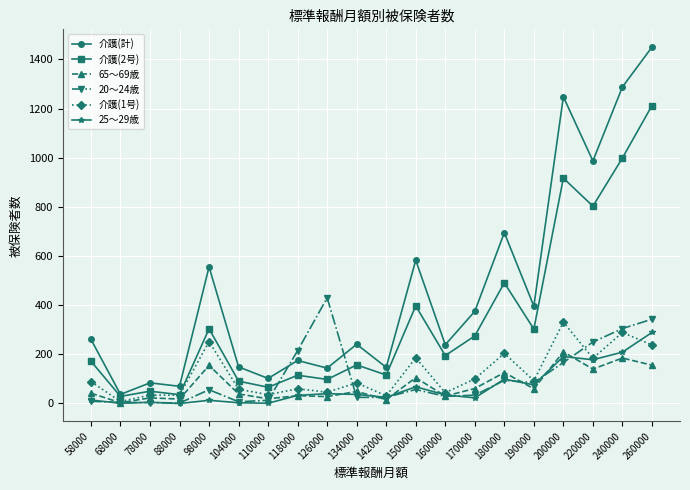

True or false: 20～24歳 and 介護(計) intersect in this chart.

True